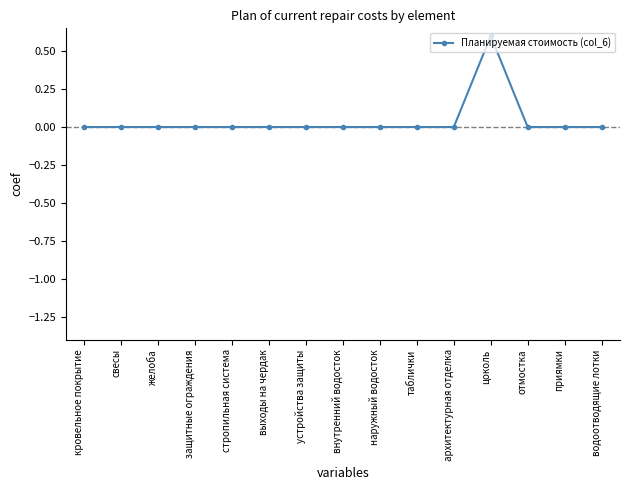

What is the difference between the maximum and minimum values?

0.6